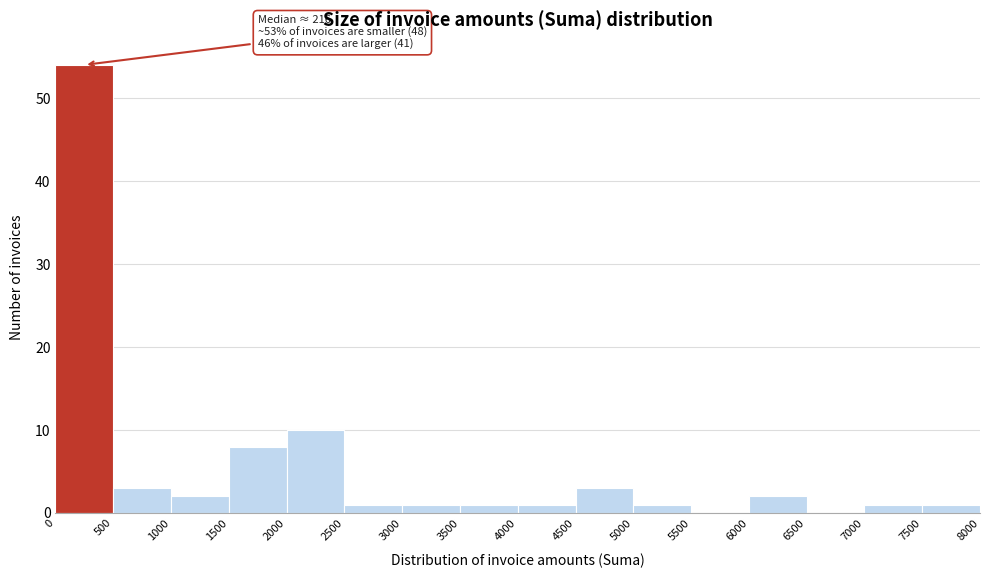

Over which range of the x-axis is the bar tallest?

0 to 500